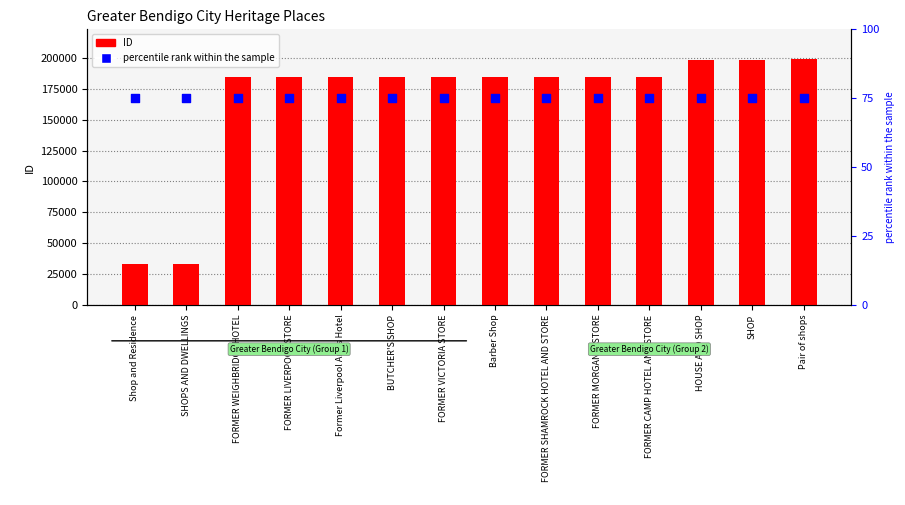

Which series contains the lowest Y value?

percentile rank within the sample